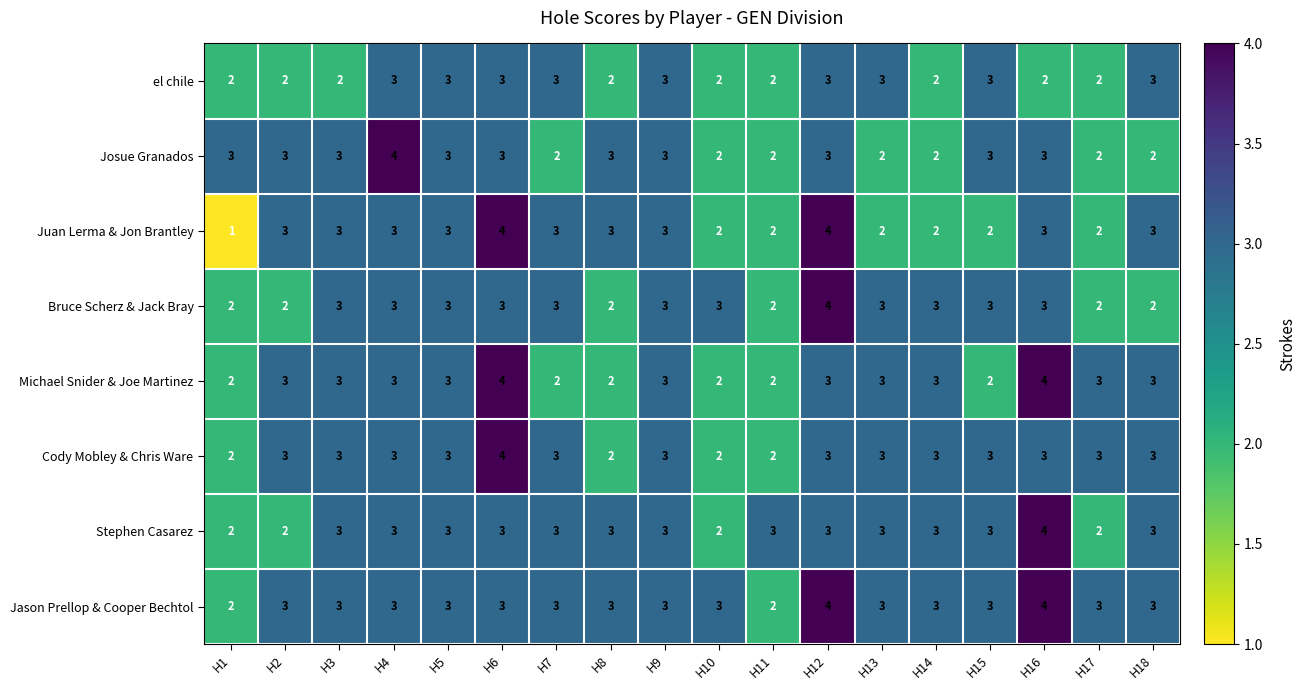

What is the sum of the Josue Granados values at H7 and H10?

4